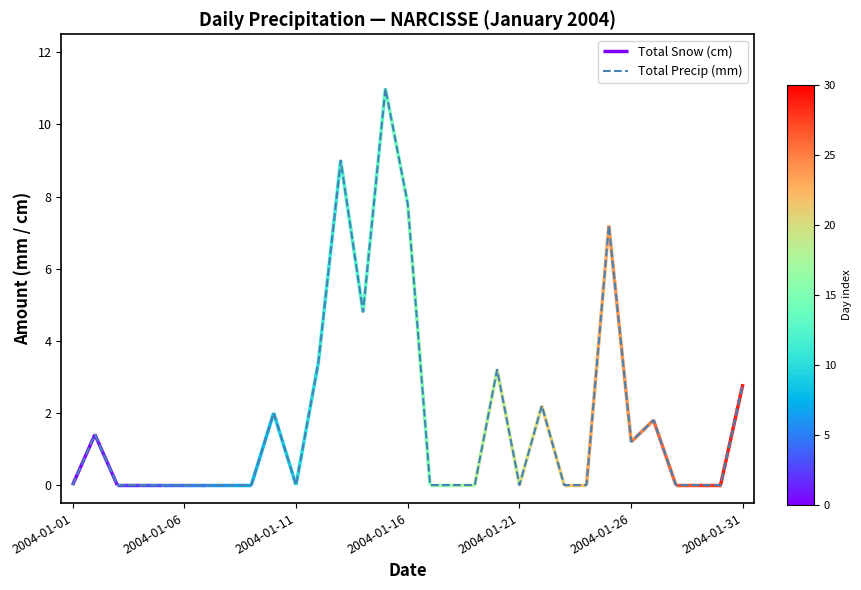

What is the sum of all values?

57.8